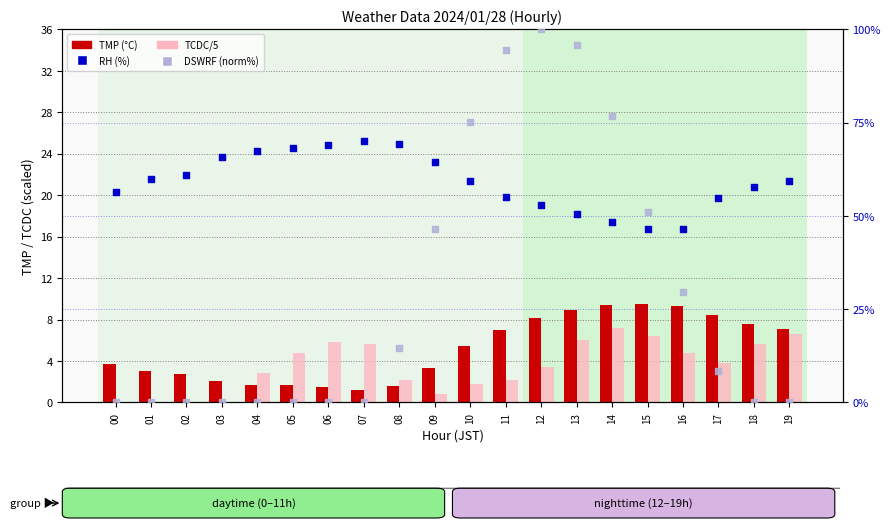

Is the value of TMP (°C) at 10 greater than the value of RH (%) at 06?

No